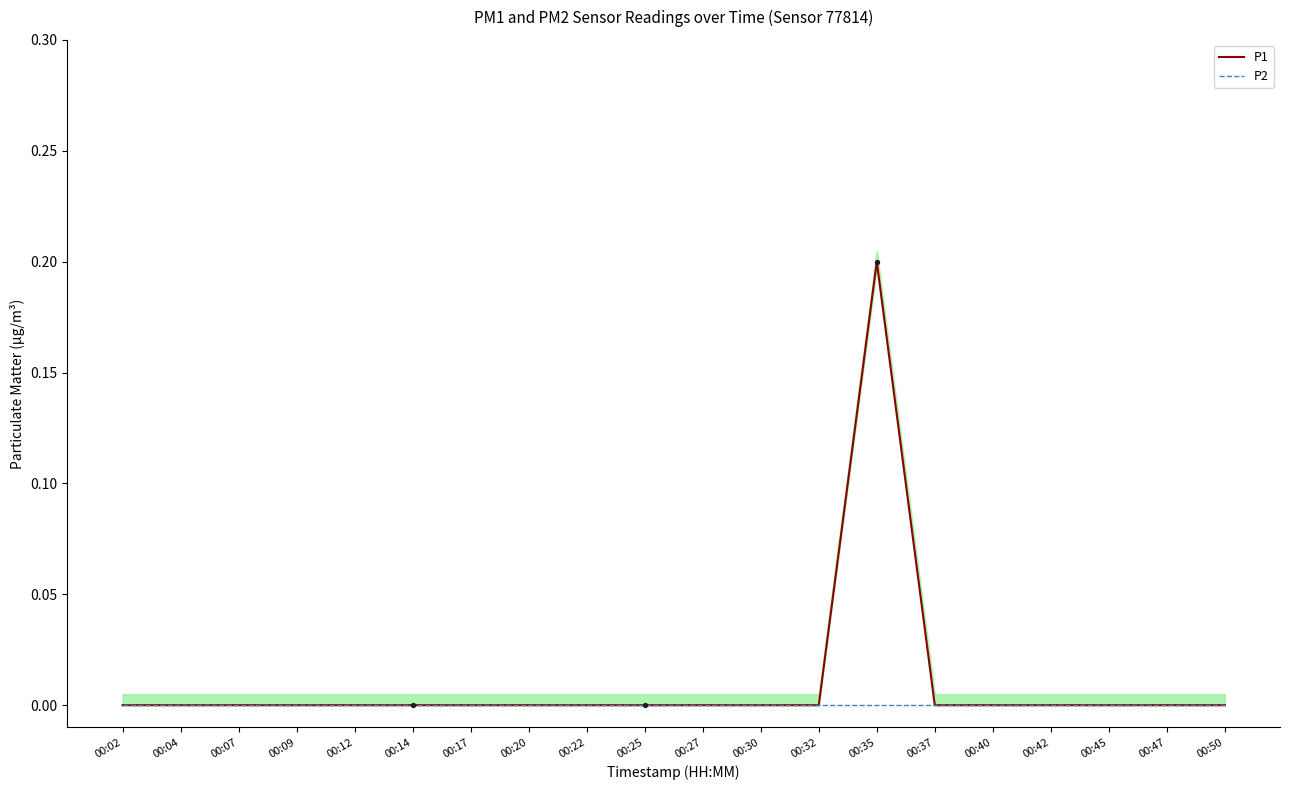

Which series contains the lowest Y value?

P1